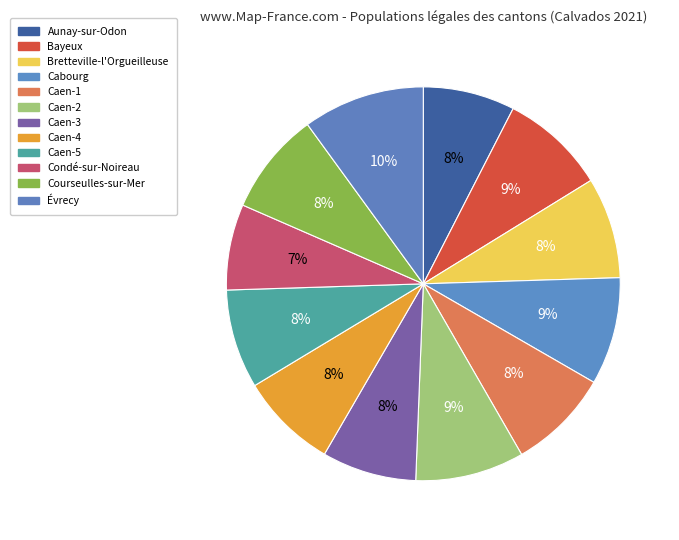

Between Caen-1 and Évrecy, which is larger?

Évrecy